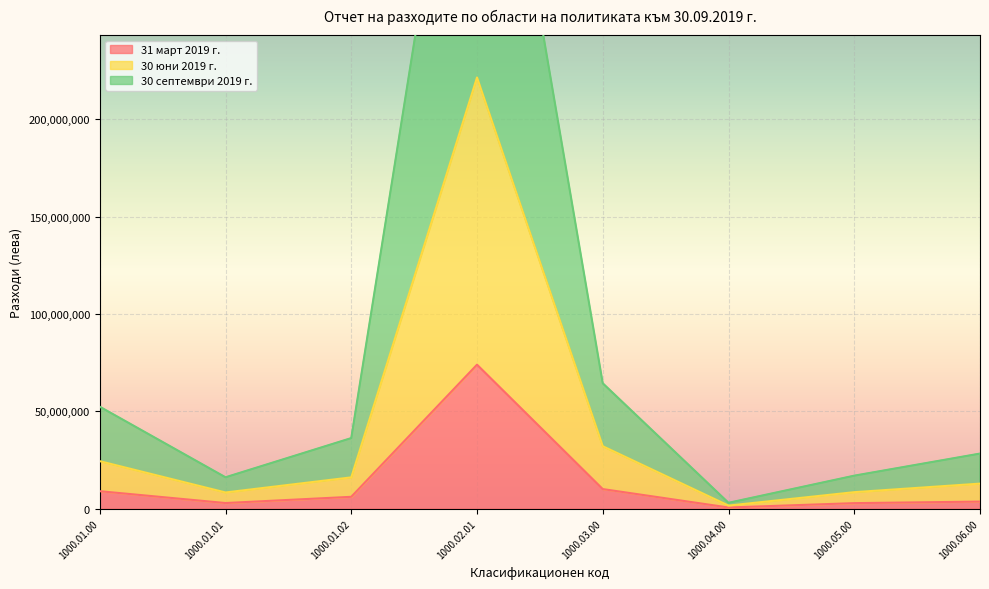

The 31 март 2019 г. series shows 2826992 at 1000.05.00. True or false?

True